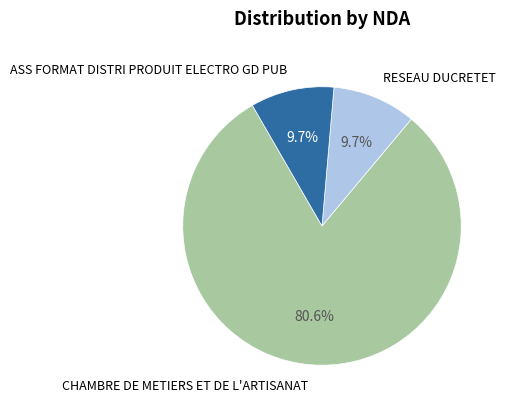

To the nearest percent, what is the average slice percentage?

33%